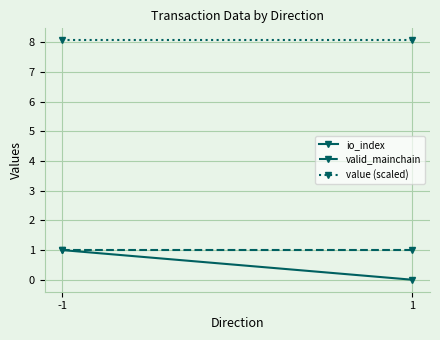

At which category is the sum across all series the highest?

-1